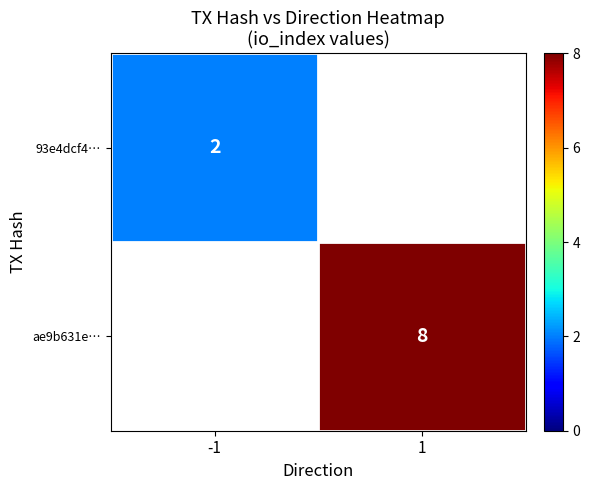

True or false: ae9b631e… has a value of 8 at 1.

True